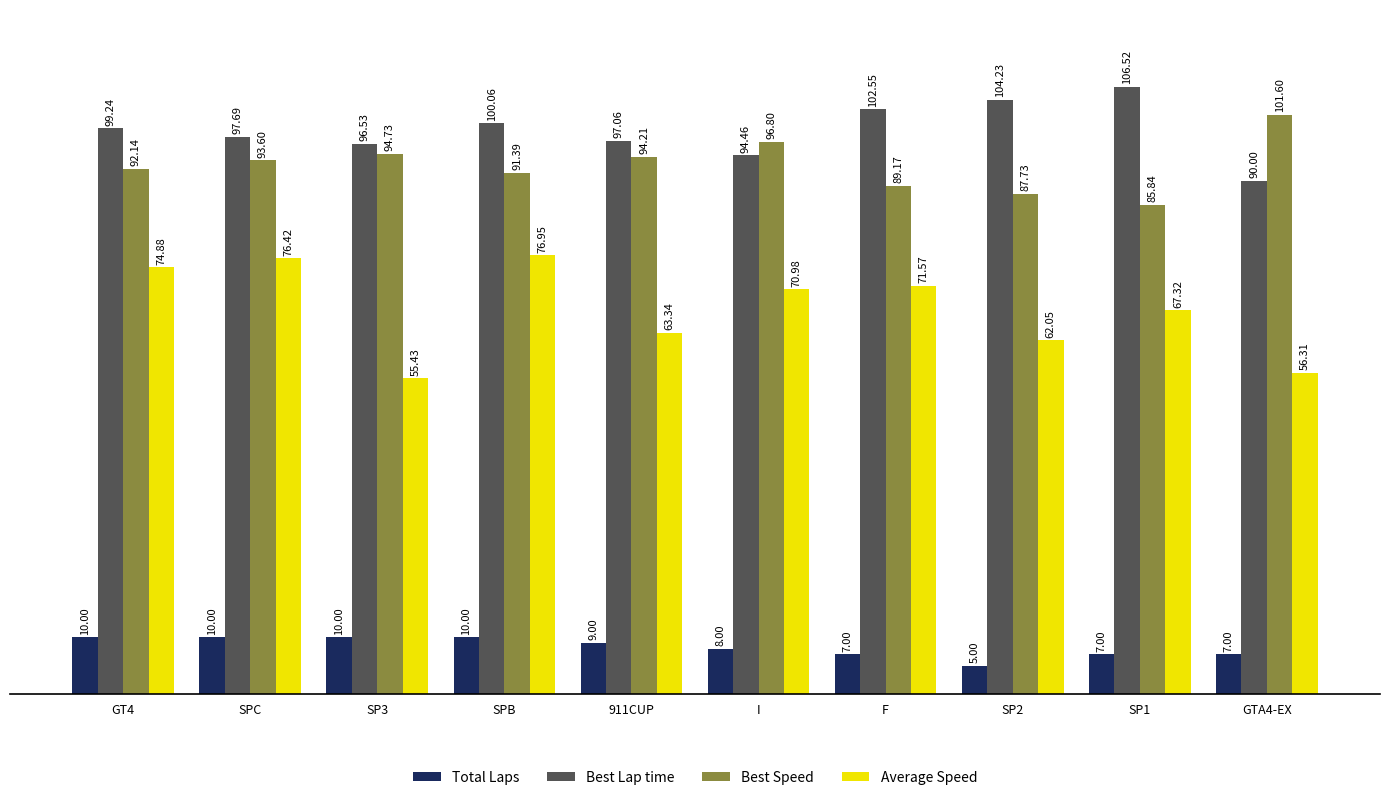

How many bars are there in total?

40